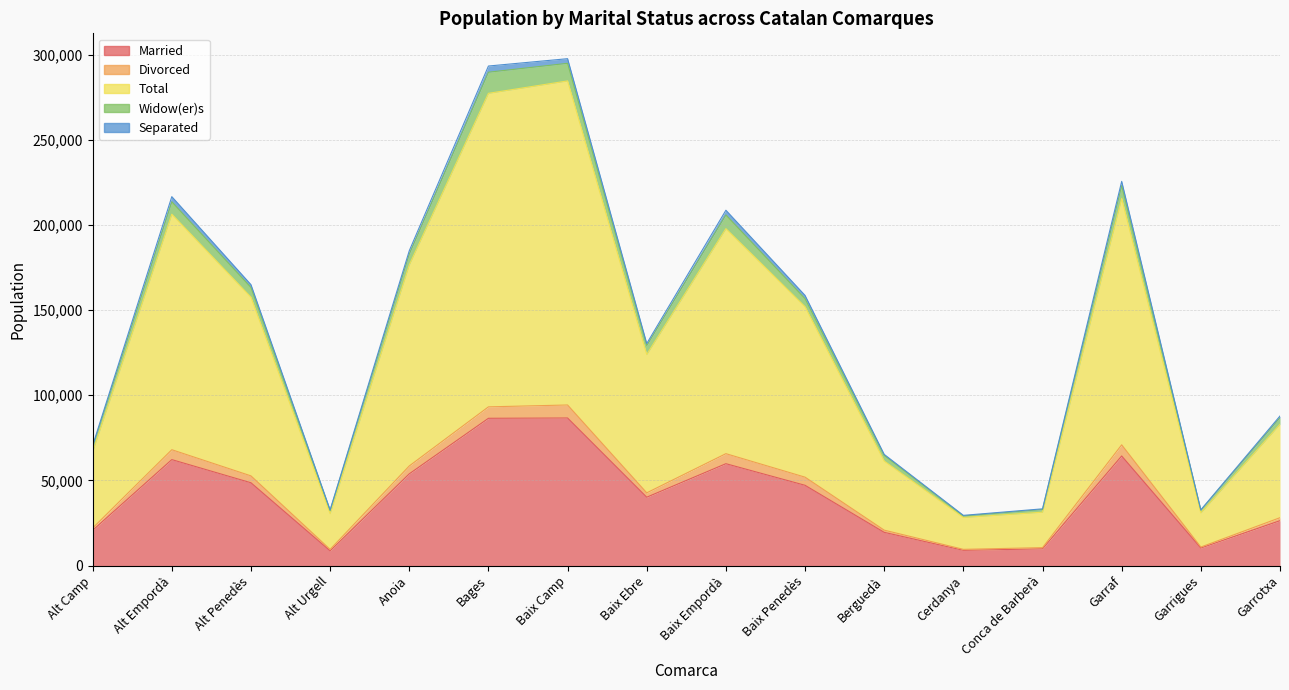

Between Alt Urgell and Garrotxa, which is larger?

Garrotxa